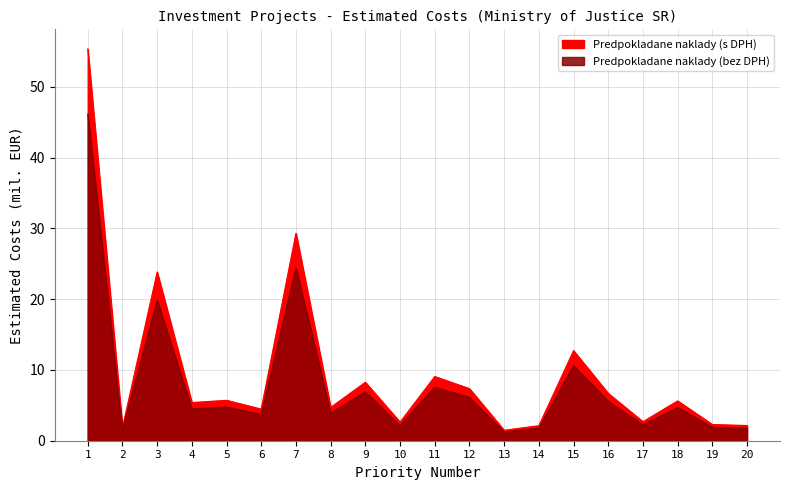

How many values in the Predpokladane naklady (s DPH) series exceed 4?

11